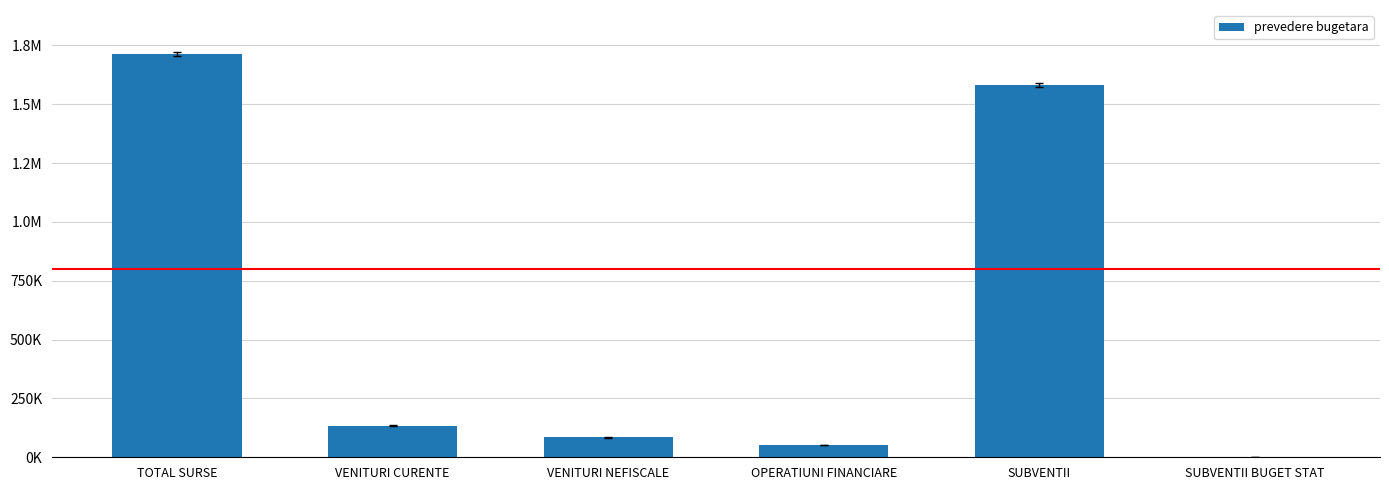

At which category does the chart reach its peak across all series?

TOTAL SURSE